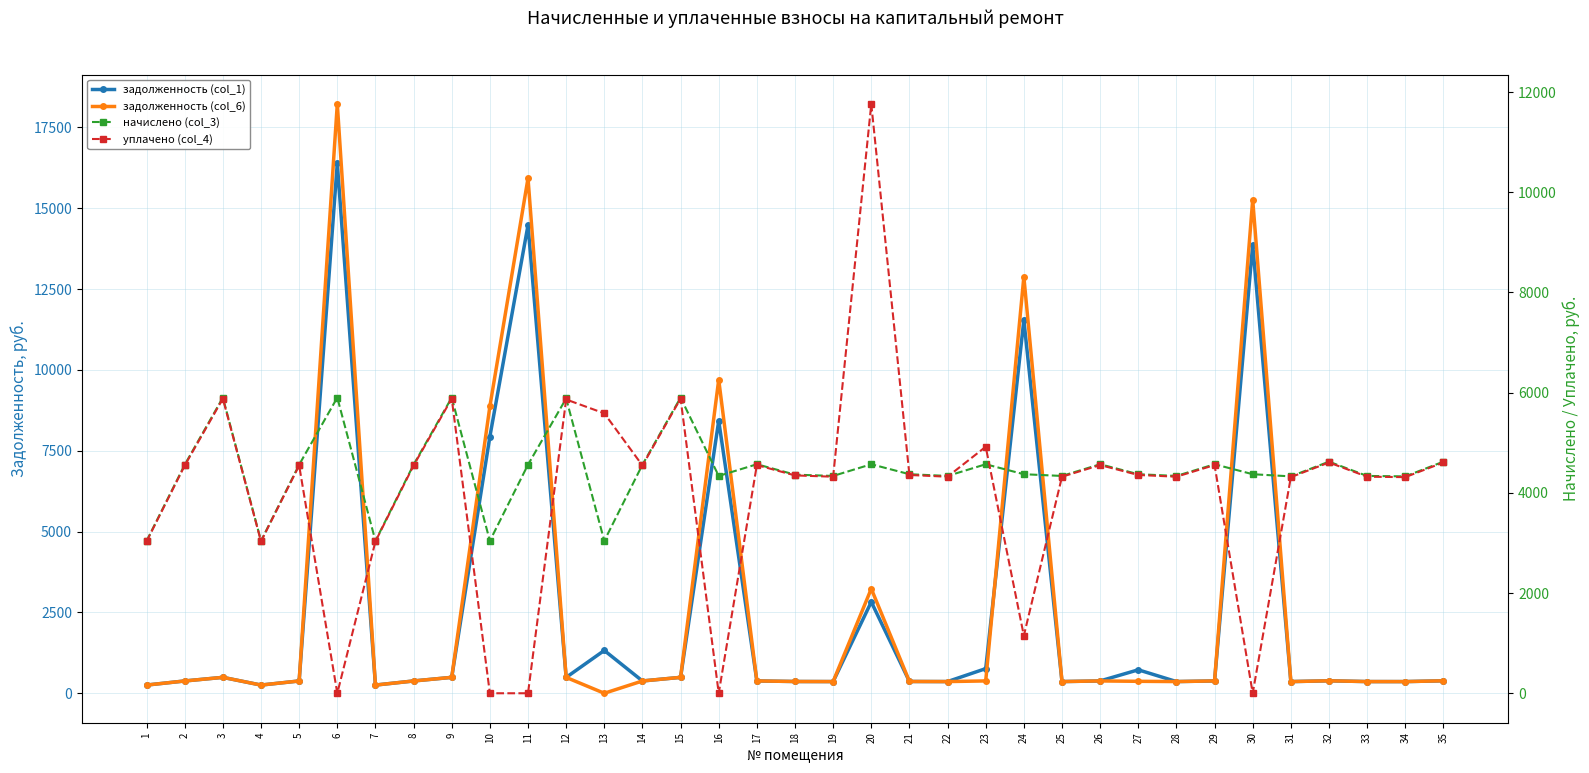

What are all the series names shown in the legend?

задолженность (col_1), задолженность (col_6), начислено (col_3), уплачено (col_4)